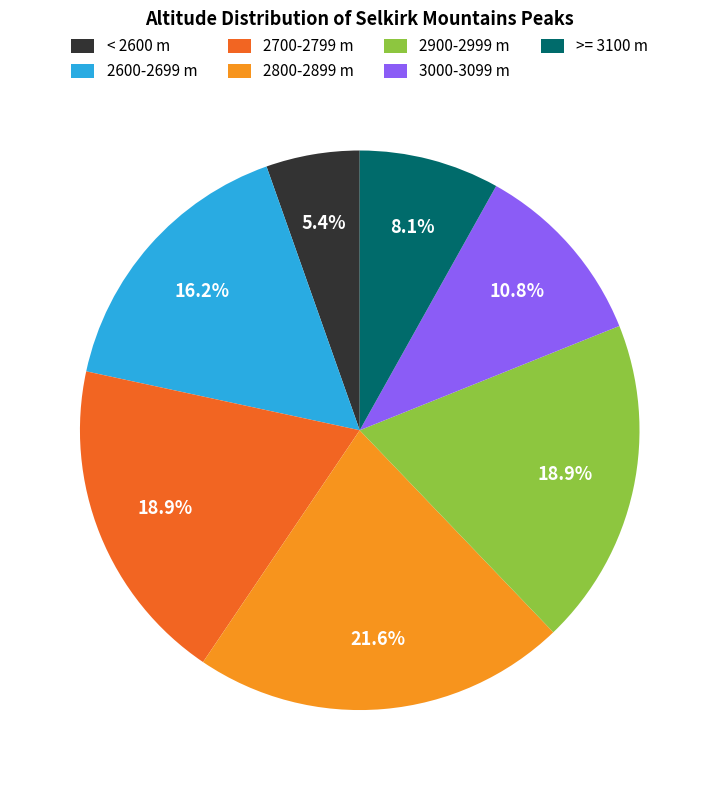

To the nearest percent, what is the average slice percentage?

14%